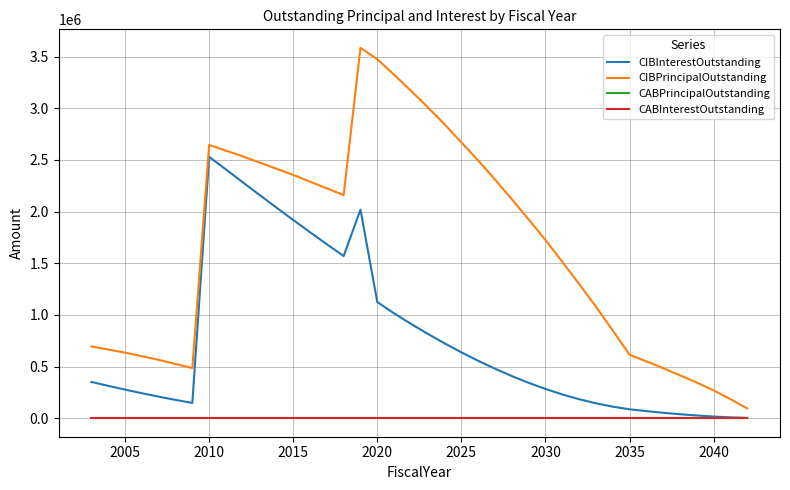

Does the chart have visible grid lines?

Yes